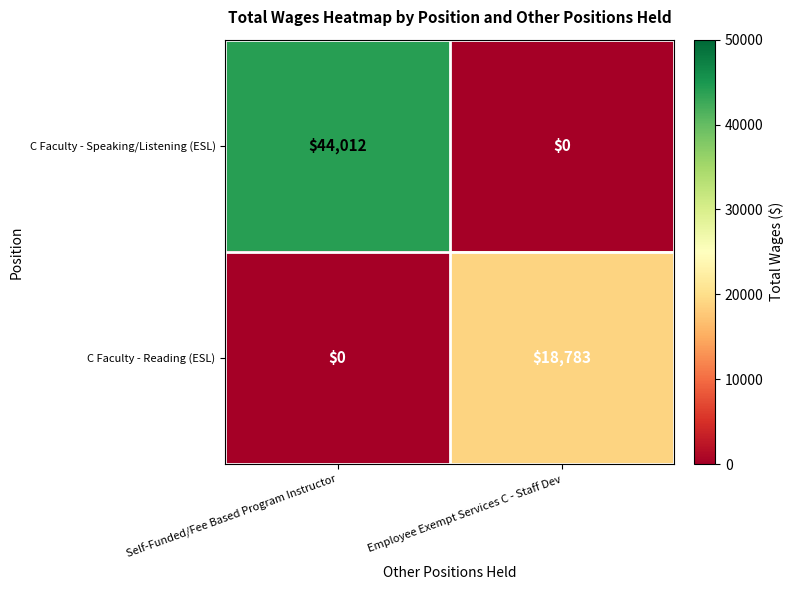

What is the difference between the maximum and minimum values in the C Faculty - Reading (ESL) series?

18783